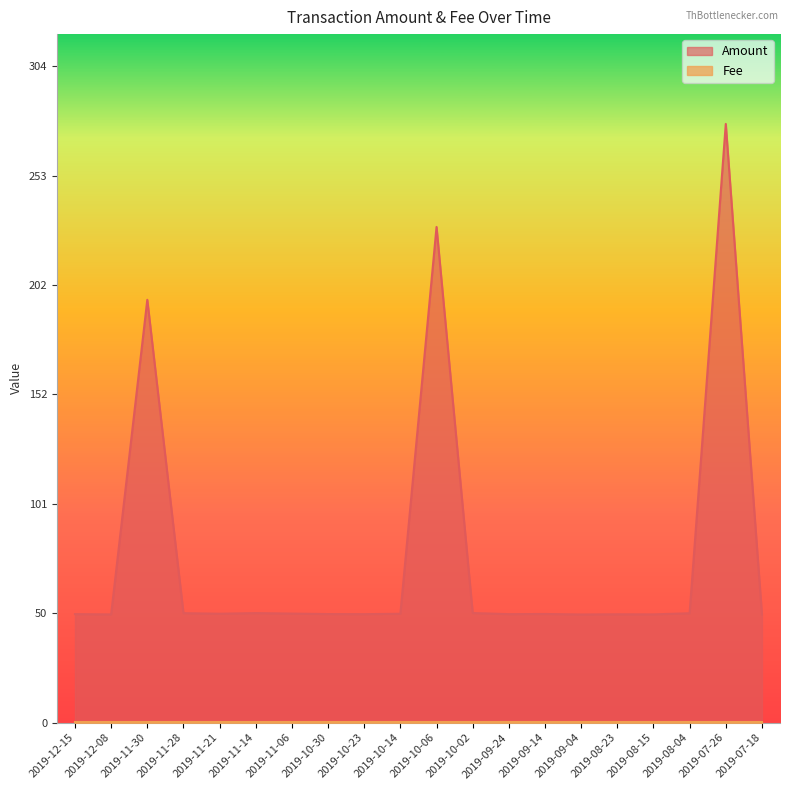

Which category has the lowest value across all series?

2019-07-18